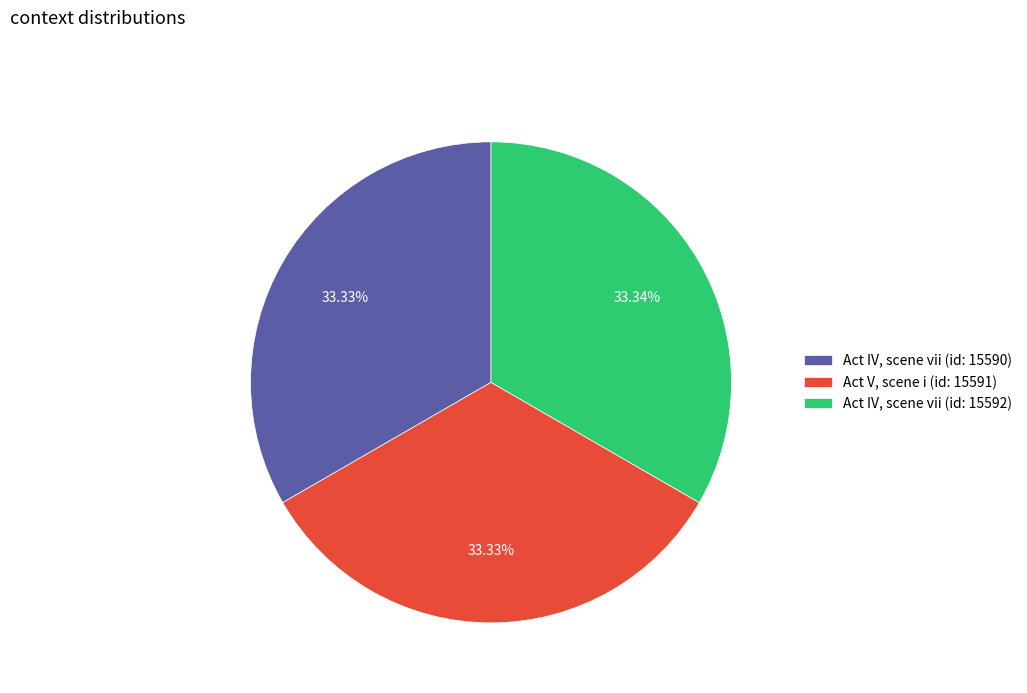

What is the ratio of the value at Act IV, scene vii (id: 15590) to the value at Act IV, scene vii (id: 15592)?

1.0